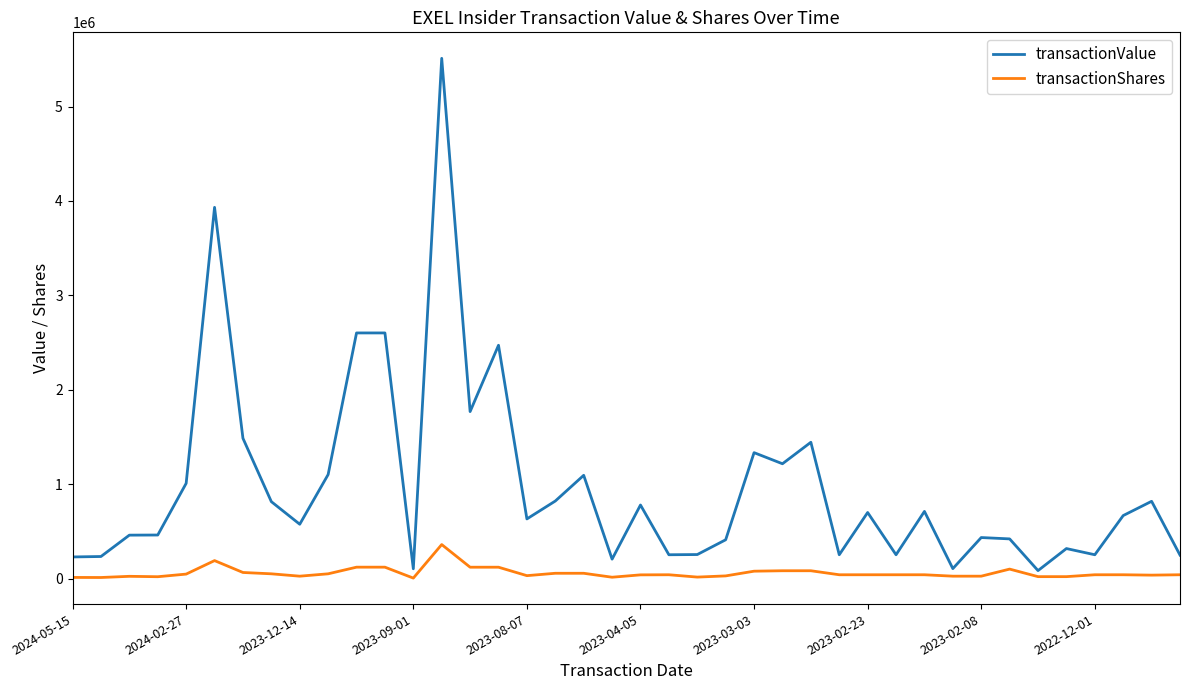

True or false: transactionShares and transactionValue intersect in this chart.

False